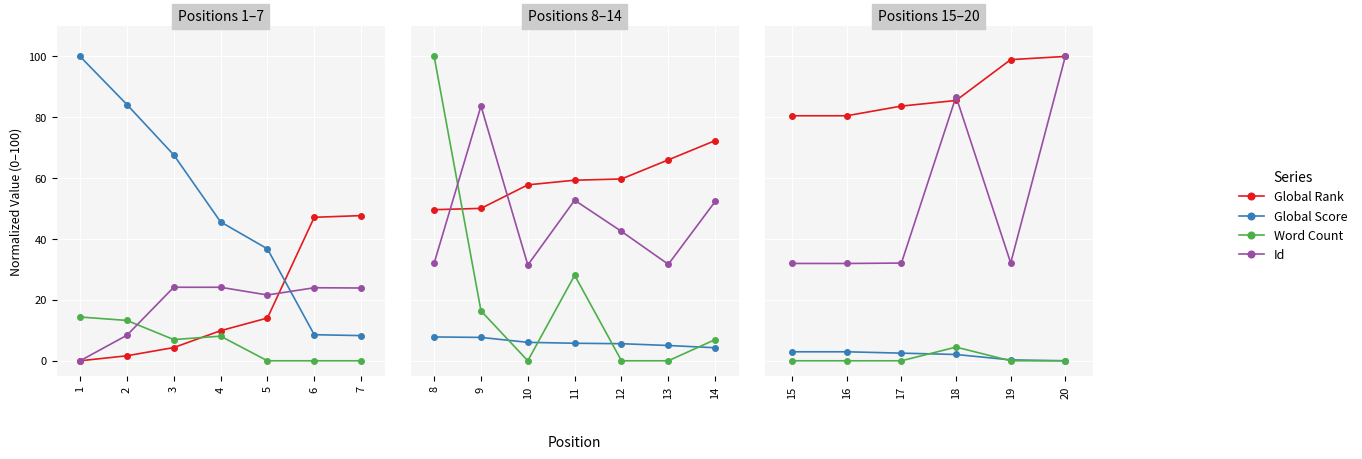

How many distinct data groups are displayed?

4